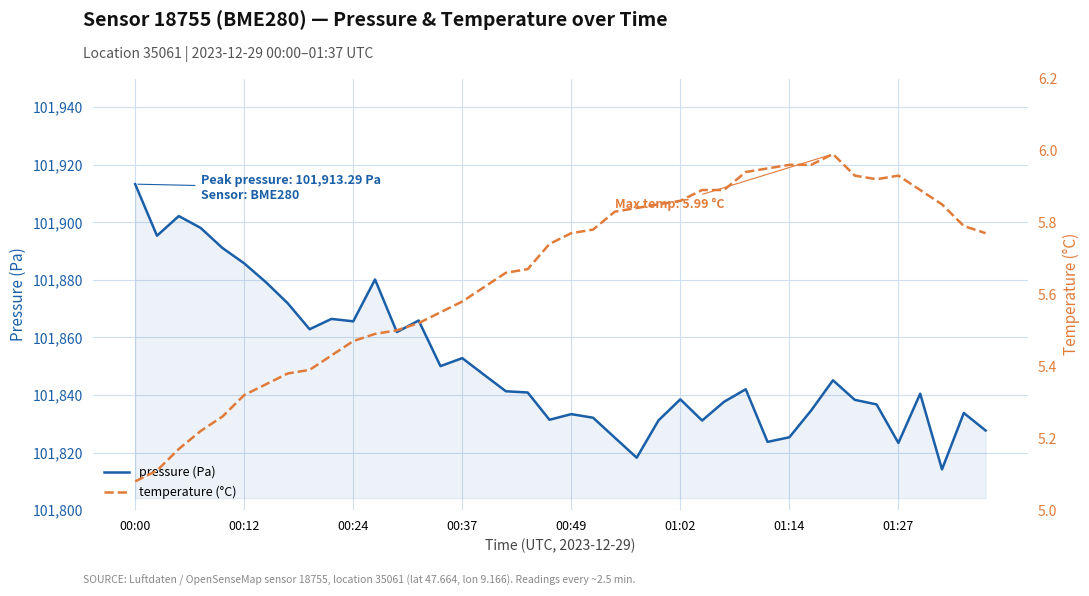

Reading left to right, transcribe all the data shown in this chart.

pressure (Pa): 101913.3	101895.4	101902.2	101898.1	101891.1	101885.8	101879.2	101871.9	101862.9	101866.5	101865.6	101880.2	101861.9	101865.9	101850.1	101852.8	101847.0	101841.3	101840.9	101831.4	101833.4	101832.1	101825.2	101818.2	101831.2	101838.5	101831.1	101837.6	101842.0	101823.7	101825.3	101834.6	101845.1	101838.3	101836.7	101823.4	101840.5	101814.2	101833.8	101827.7
temperature (°C): 5.1	5.1	5.2	5.2	5.3	5.3	5.3	5.4	5.4	5.4	5.5	5.5	5.5	5.5	5.5	5.6	5.6	5.7	5.7	5.7	5.8	5.8	5.8	5.8	5.8	5.9	5.9	5.9	5.9	6.0	6.0	6.0	6.0	5.9	5.9	5.9	5.9	5.8	5.8	5.8